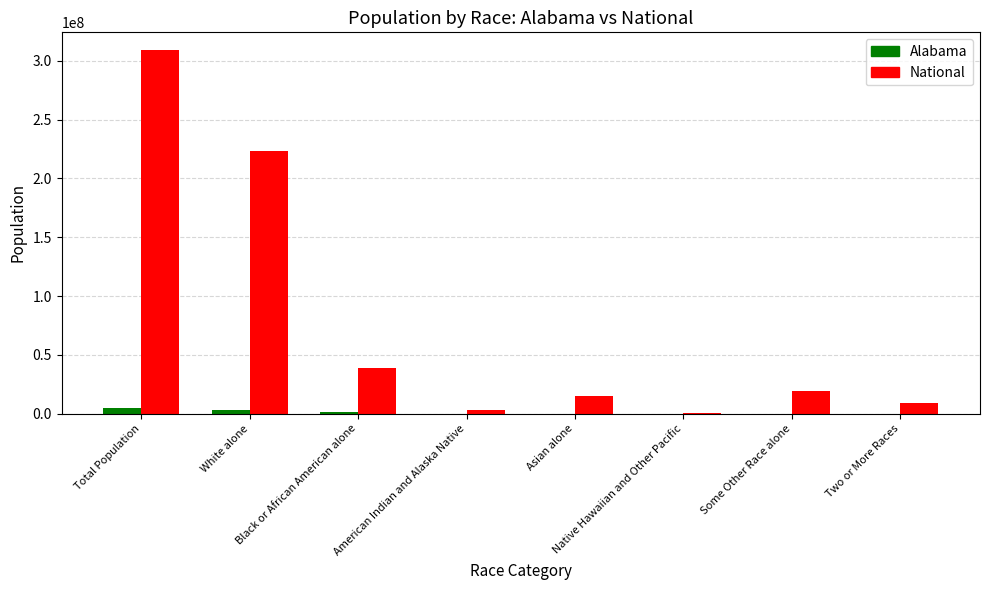

What is the greatest value displayed?

308745538